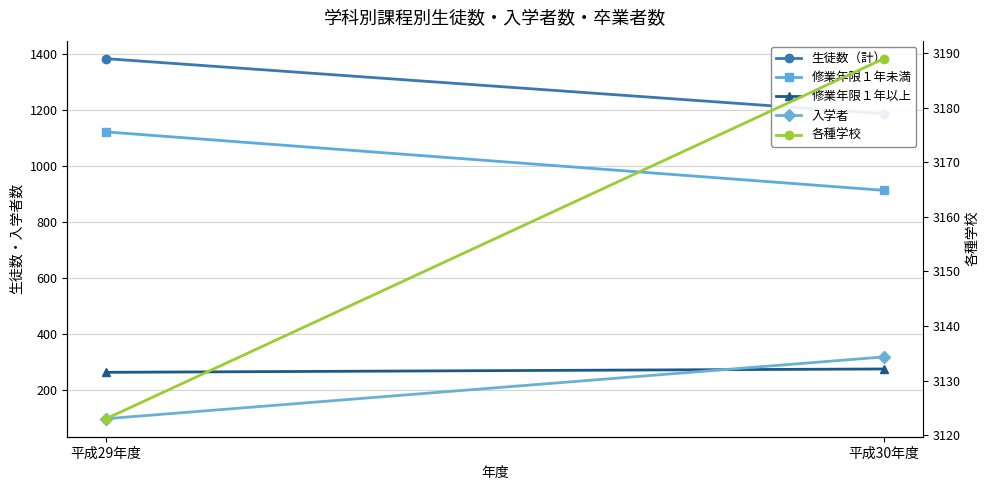

The value of 生徒数（計） at 平成30年度 is 1187. True or false?

True